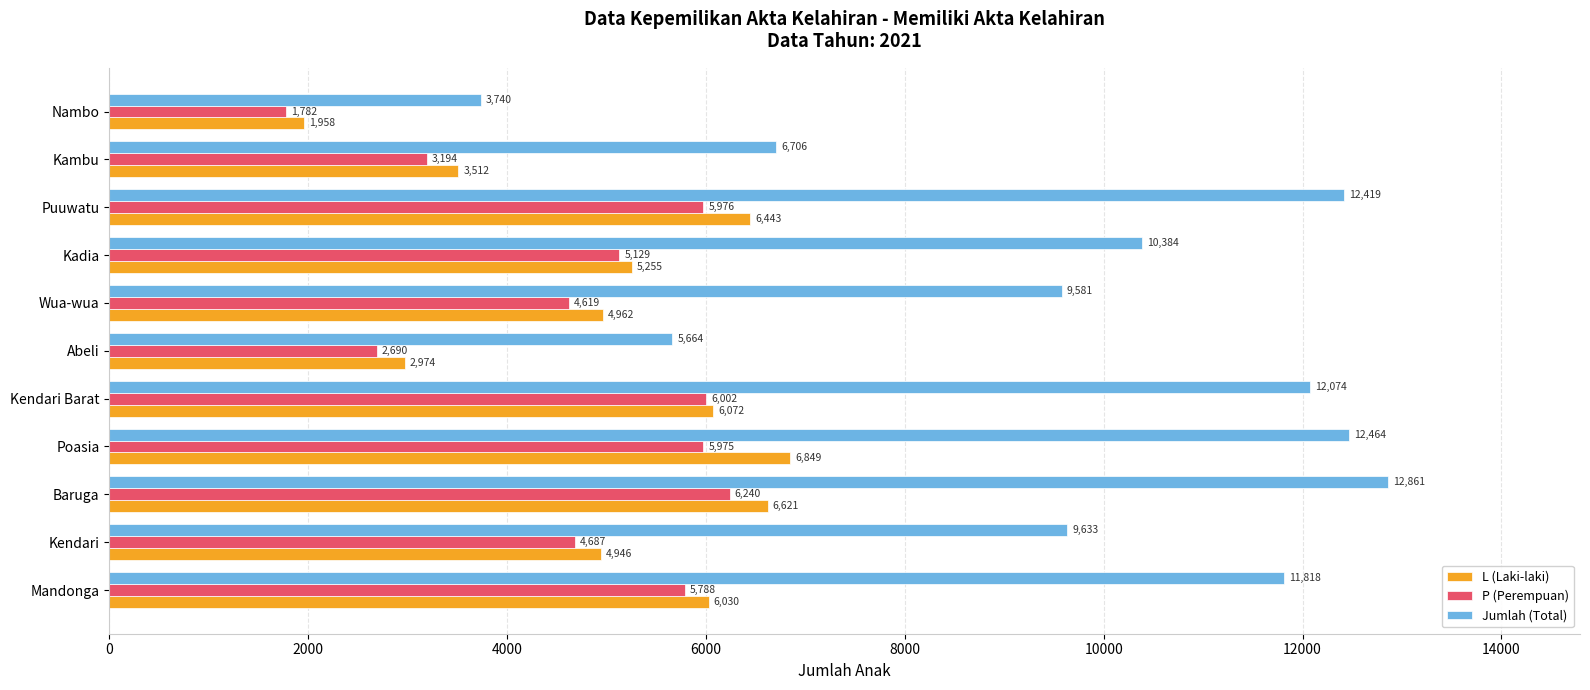

Count the number of data series in this chart.

3